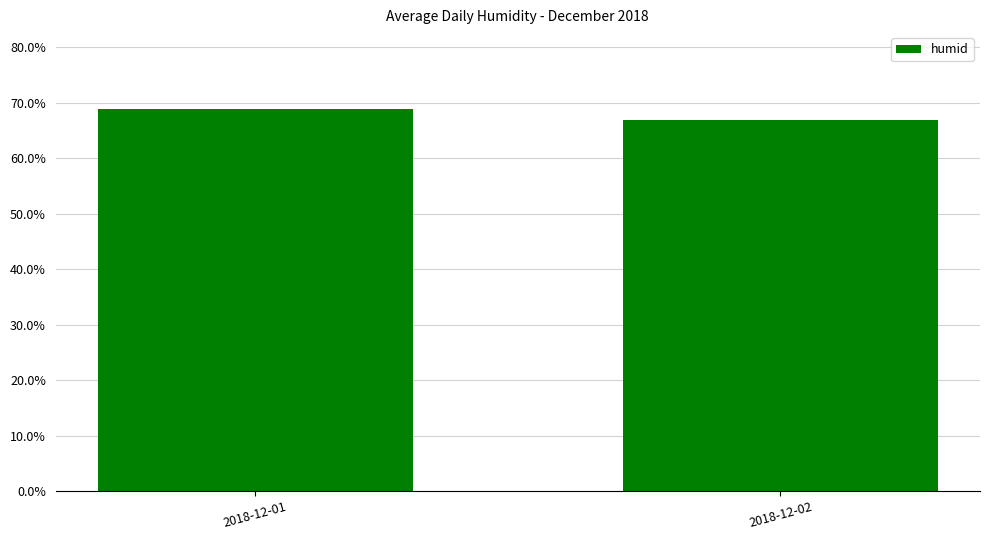

Reading left to right, transcribe all the data shown in this chart.

2018-12-01=69.0	2018-12-02=67.0